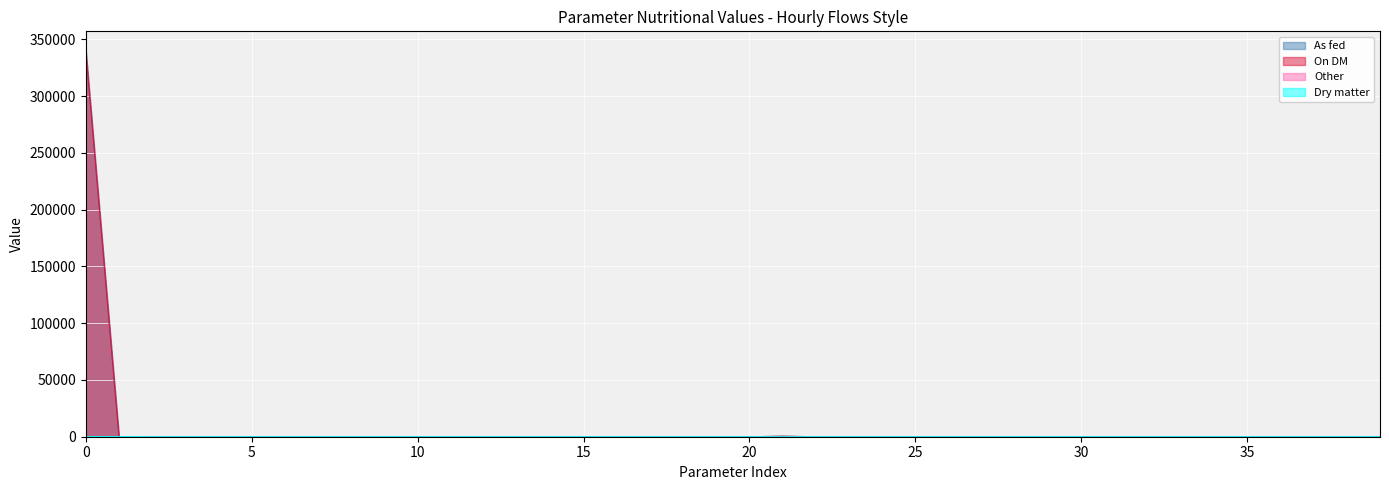

True or false: Dry matter and Other intersect in this chart.

False